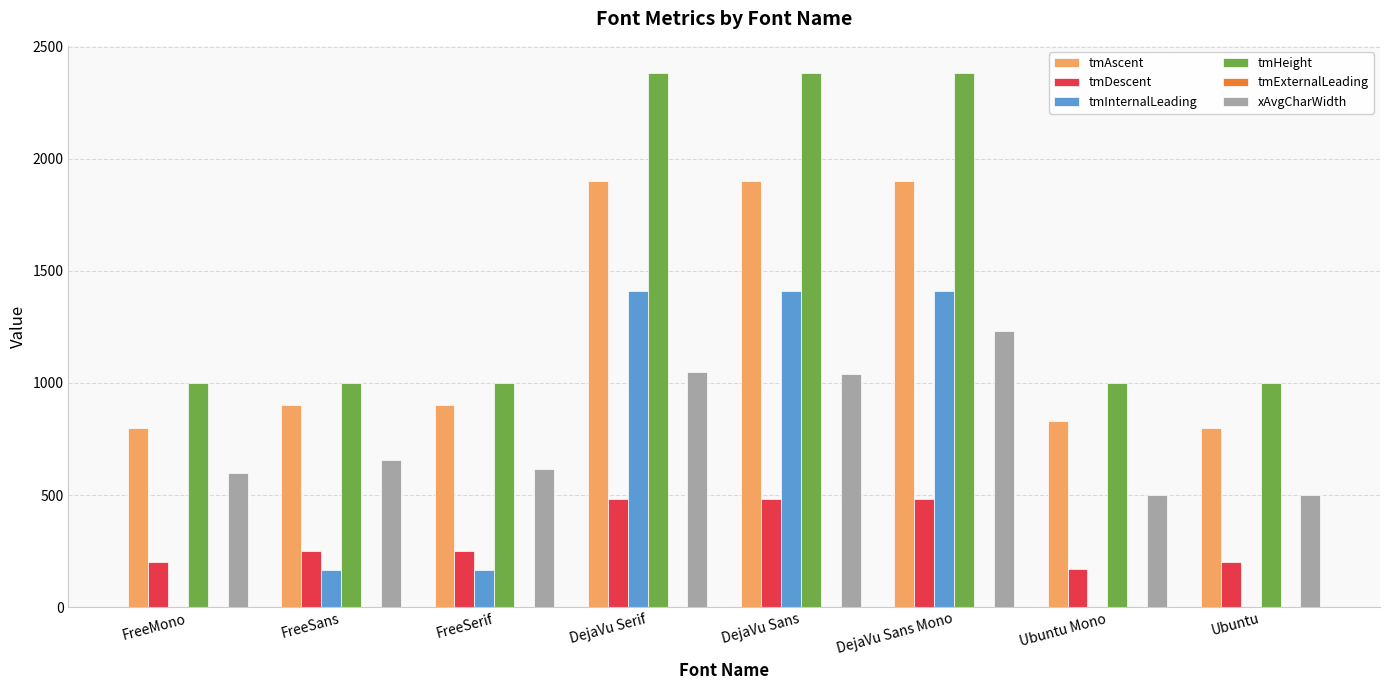

Is it true that xAvgCharWidth equals 1233 at DejaVu Sans Mono?

True